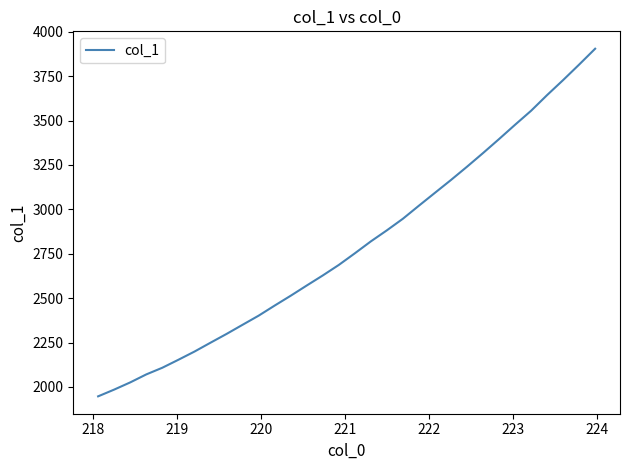

What is the difference between the maximum and minimum values?

1957.4